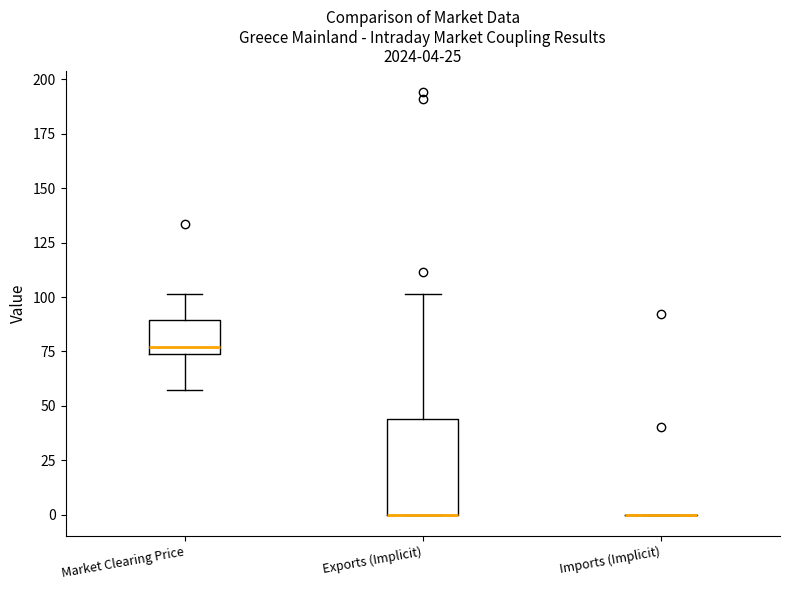

Which box is the tallest, from its lower edge to its upper edge?

Exports (Implicit)